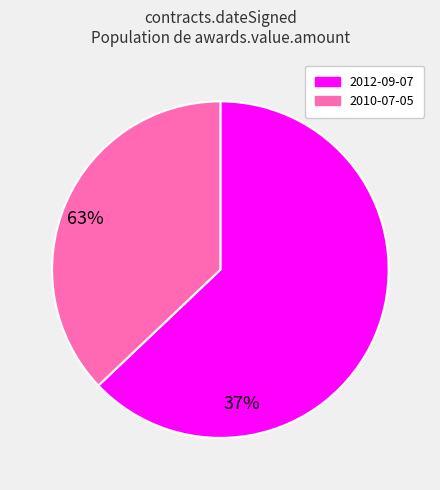

Is the sum of 2012-09-07 and 2010-07-05 greater than half?

Yes